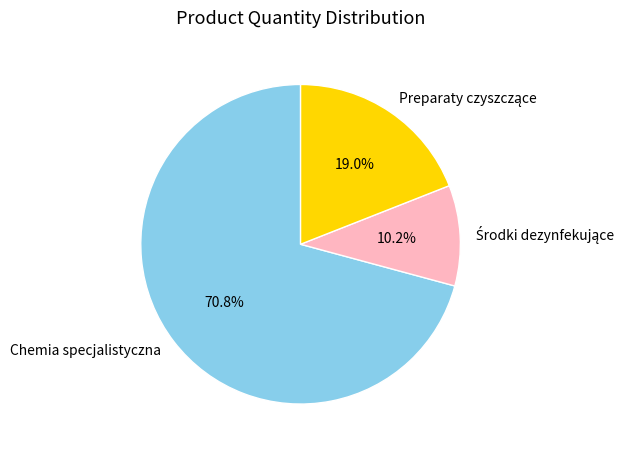

How many slices are in this pie chart?

3